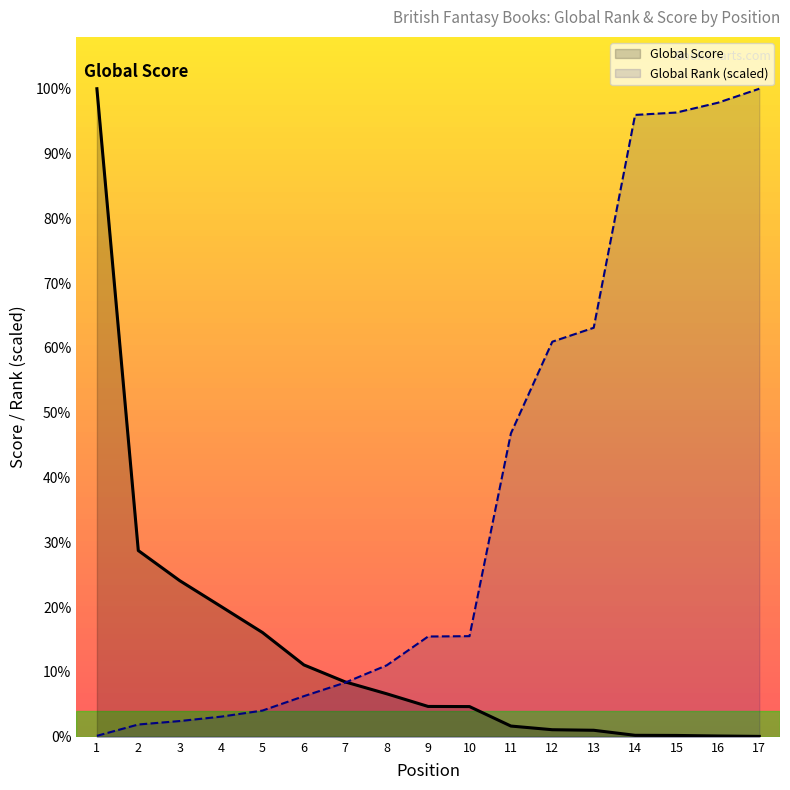

Which series changed the most between 6 and 11?

Global Rank (scaled)